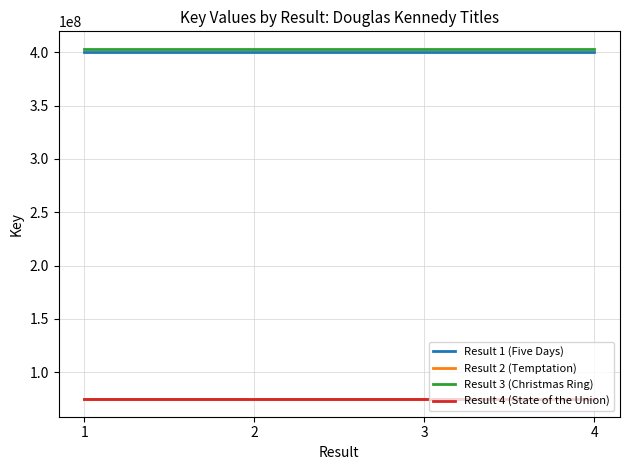

The value of Result 3 (Christmas Ring) at 1 is 698002248. True or false?

False